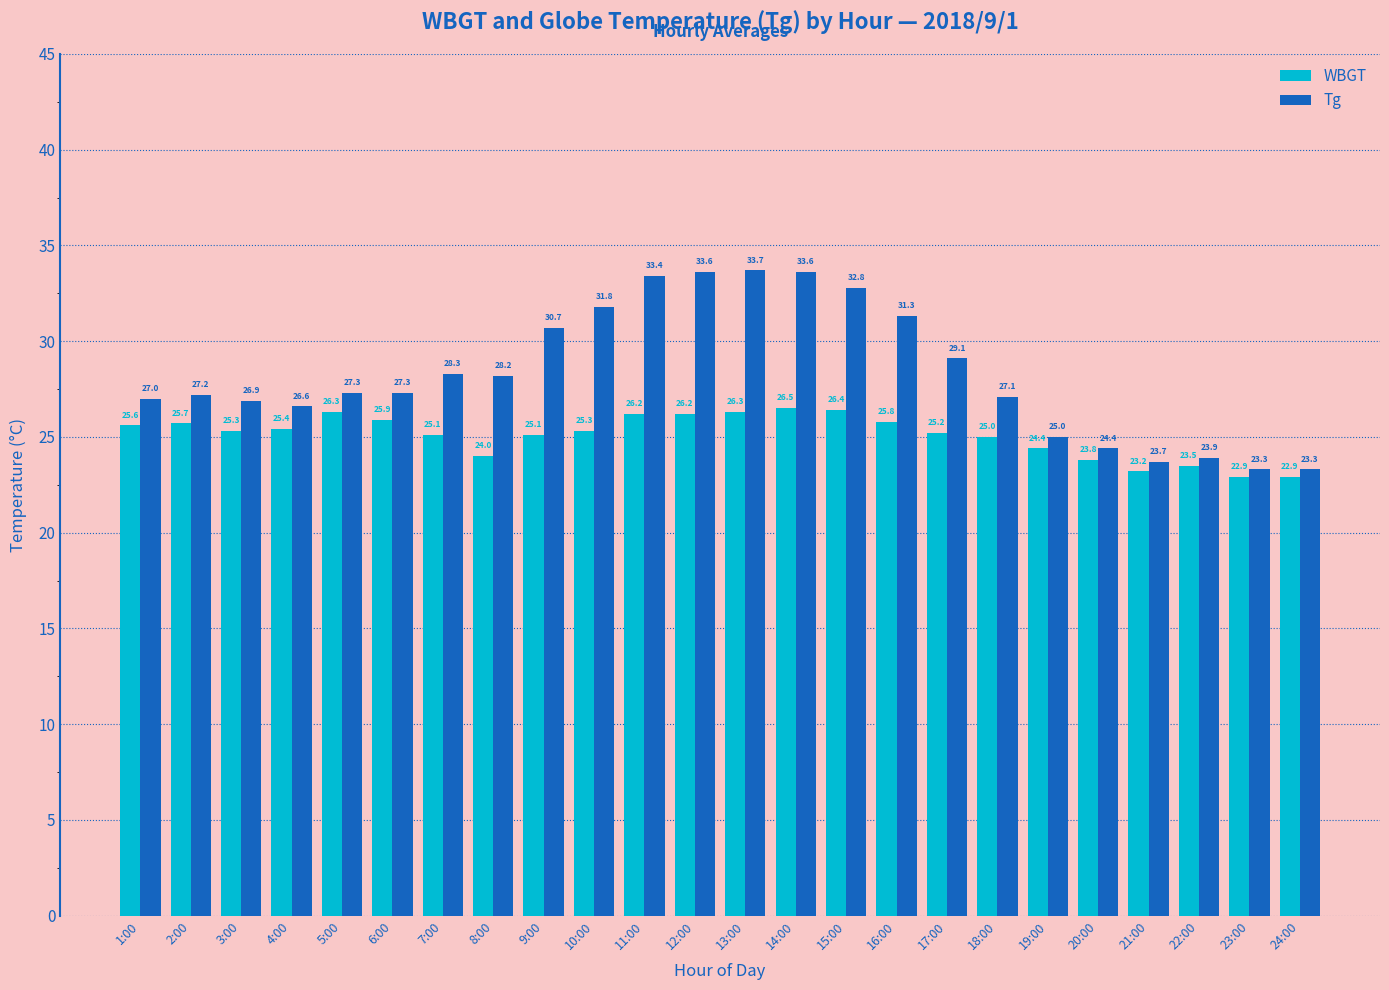

What is the approximate value of WBGT at 19:00?

24.4